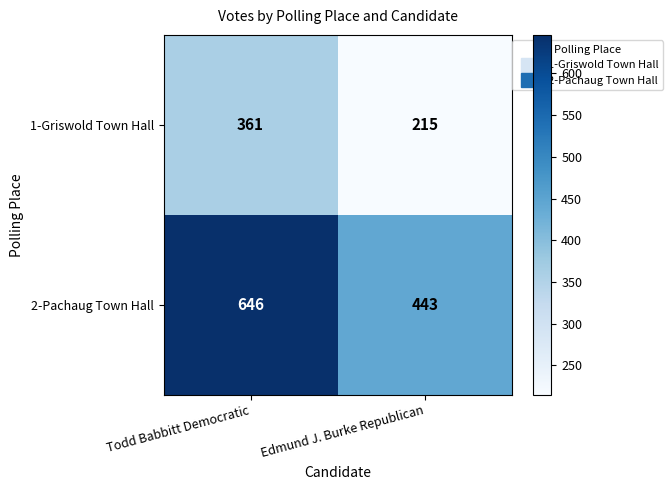

The value of 1-Griswold Town Hall at Edmund J. Burke Republican is 215. True or false?

True